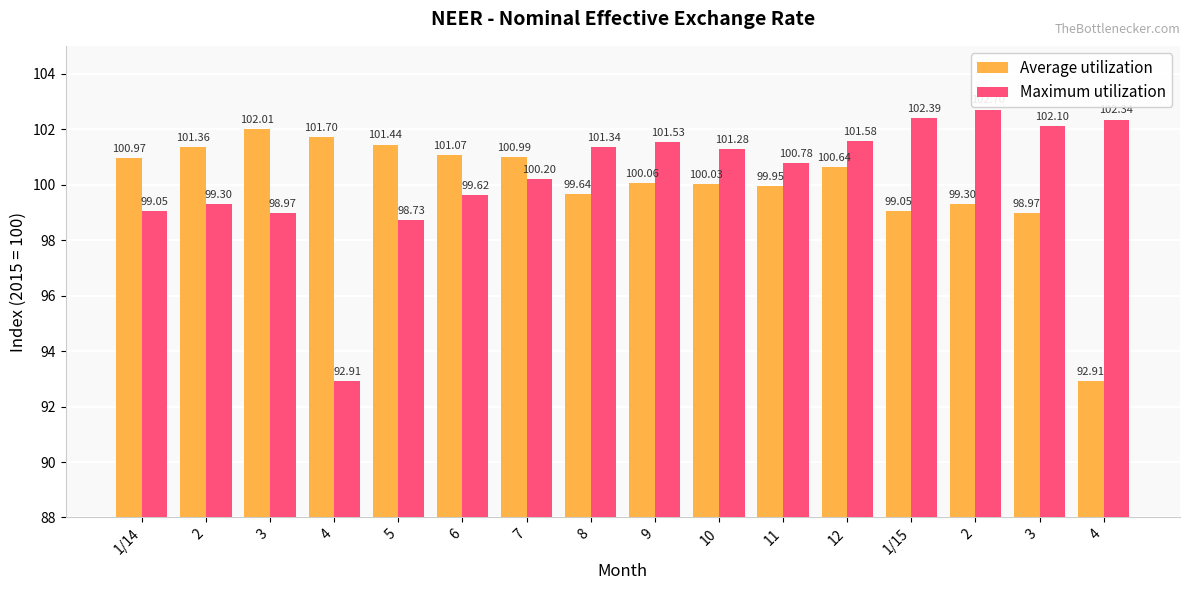

The value of Average utilization at 7 is 69.0. True or false?

False